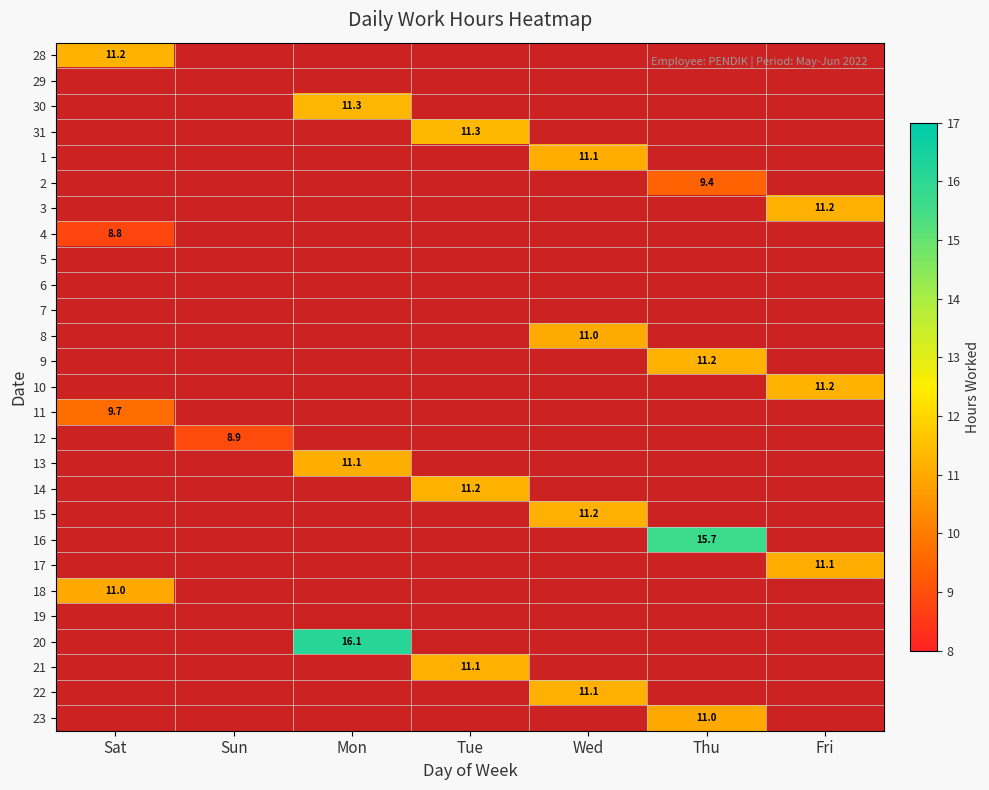

At which category is the sum across all series the highest?

Thu